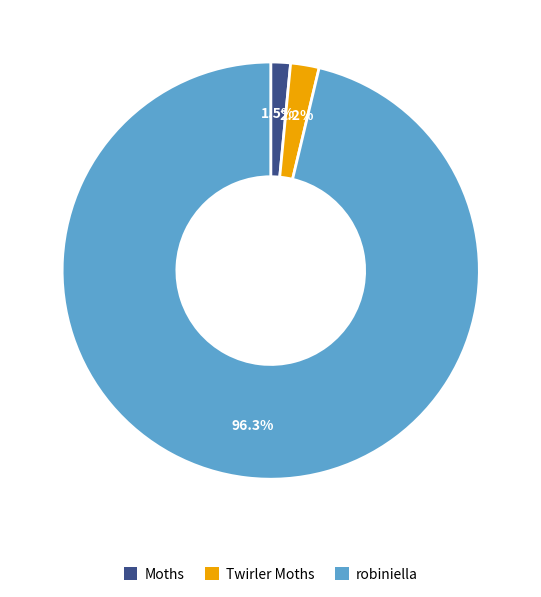

Count the number of slices in the pie.

3